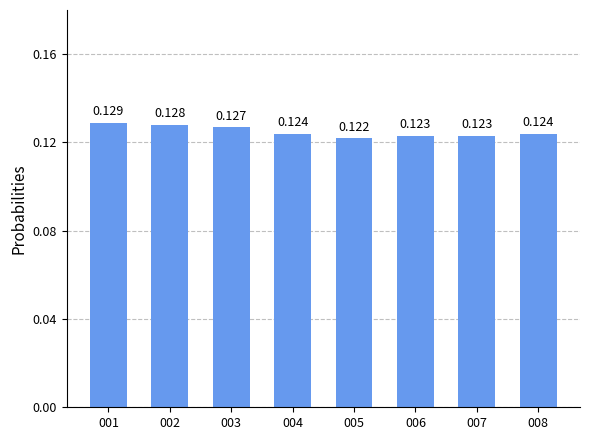

Count the number of data series in this chart.

1